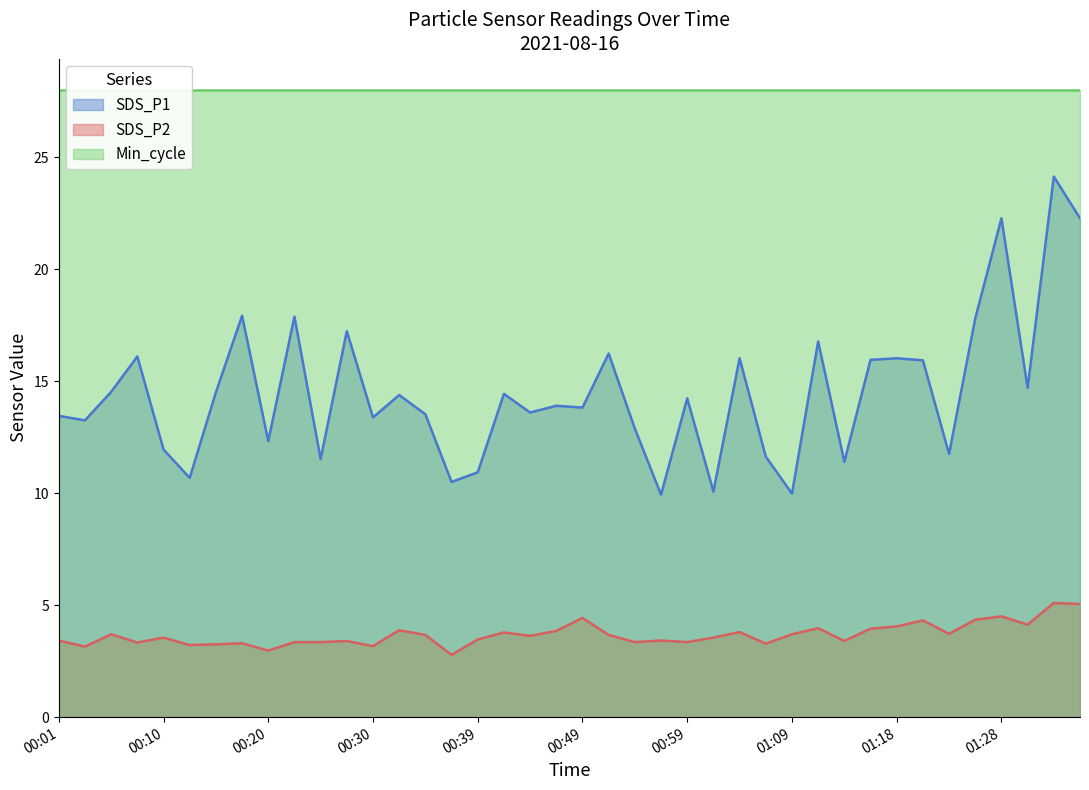

At which label does SDS_P2 first exceed 3?

00:01